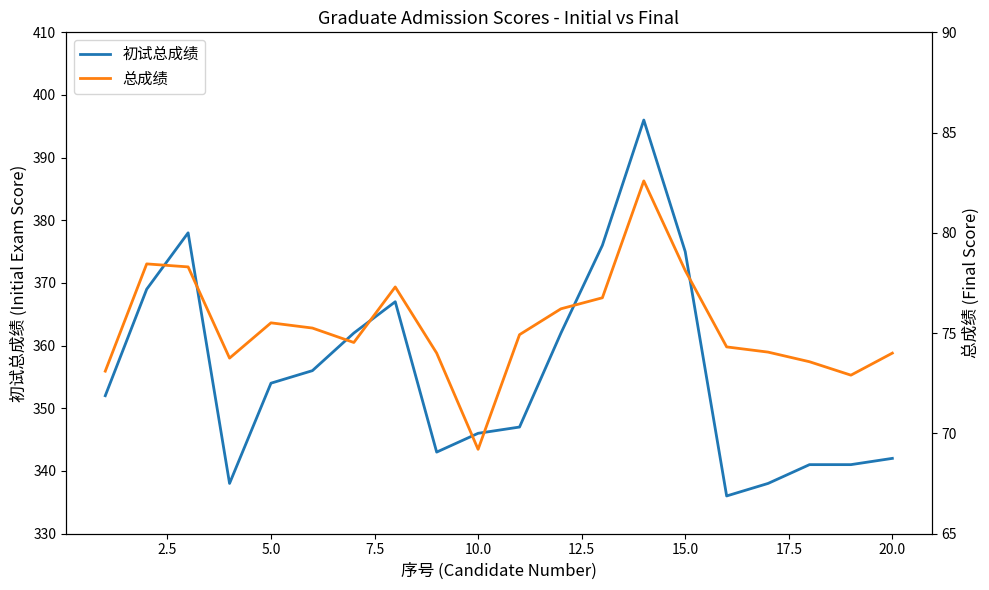

What is the lowest value of the 初试总成绩 series?

336